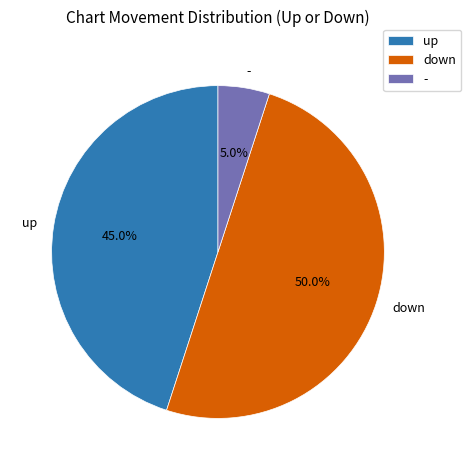

Rank the categories by value from lowest to highest.

-, up, down